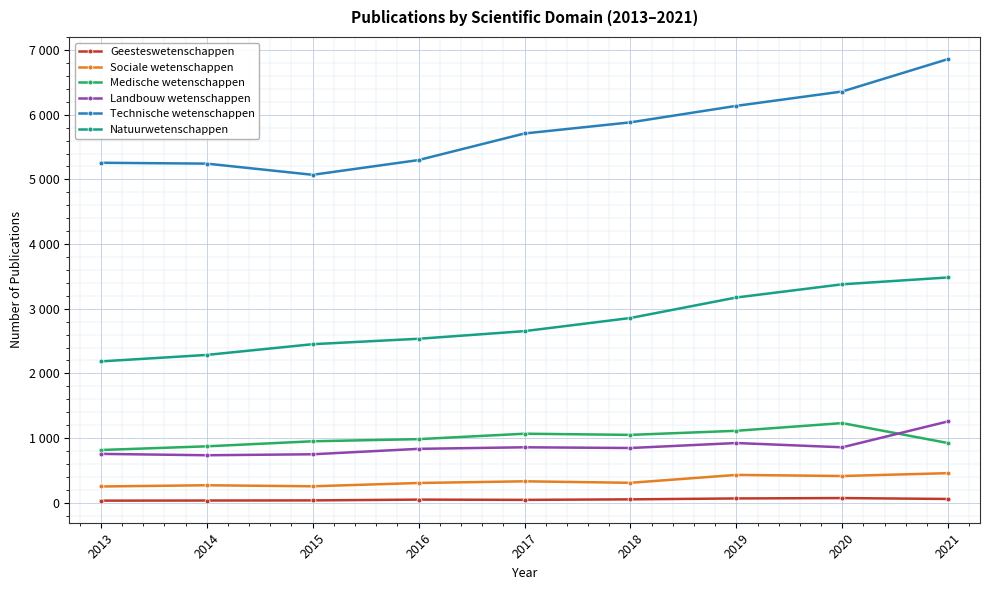

Is the value of Natuurwetenschappen at 2020 greater than the value of Geesteswetenschappen at 2013?

Yes